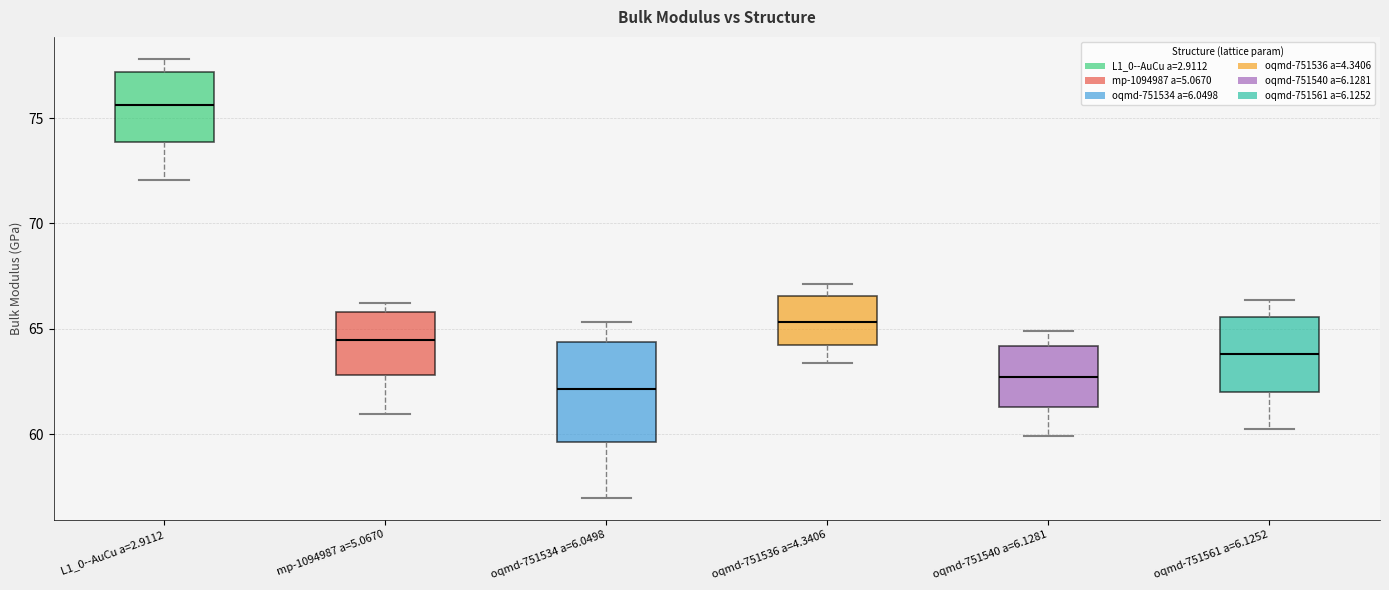

Which box's median line is the highest?

L1_0--AuCu a=2.9112